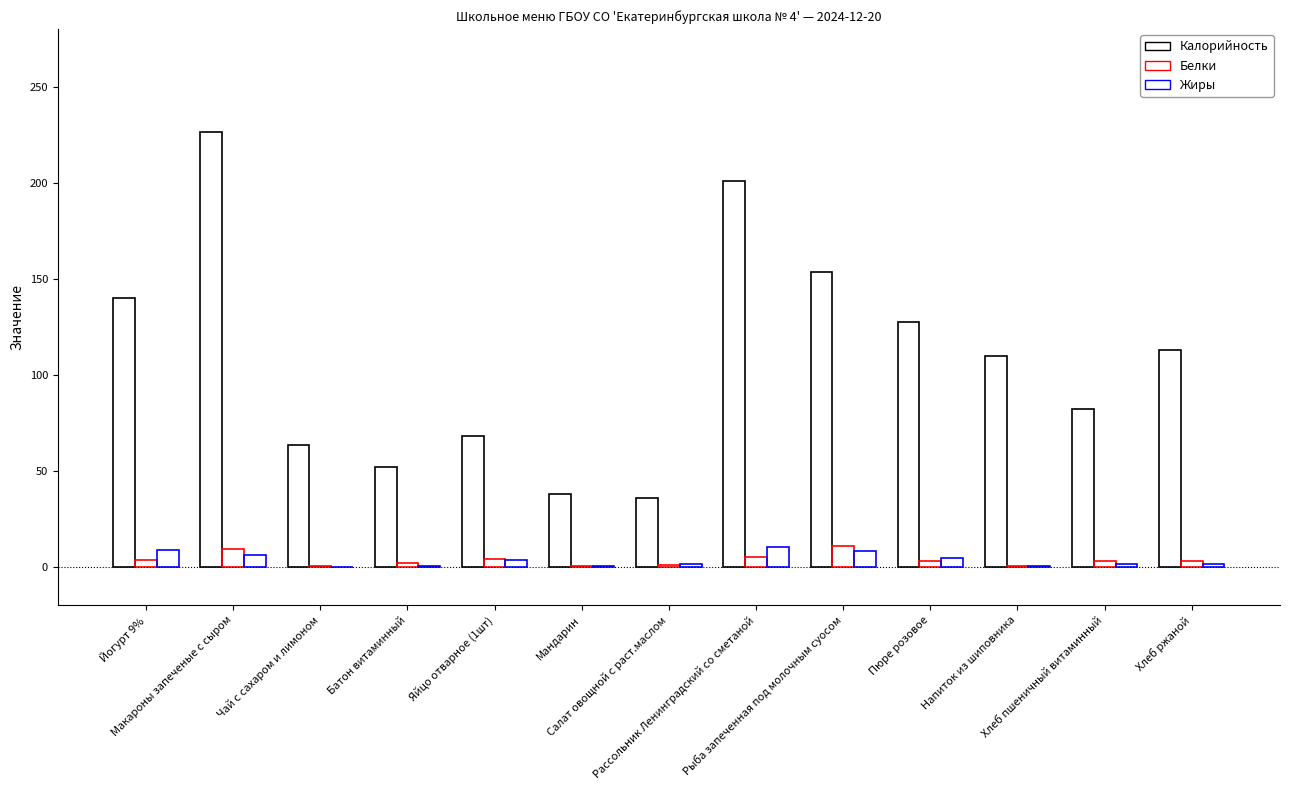

What is the sum of all Белки values?

46.2